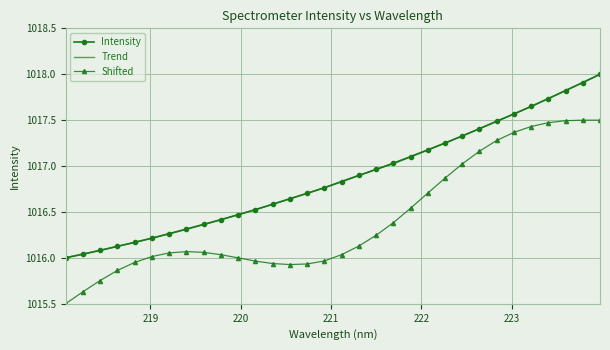

The value at 219.2067 is 1016.3. True or false?

True